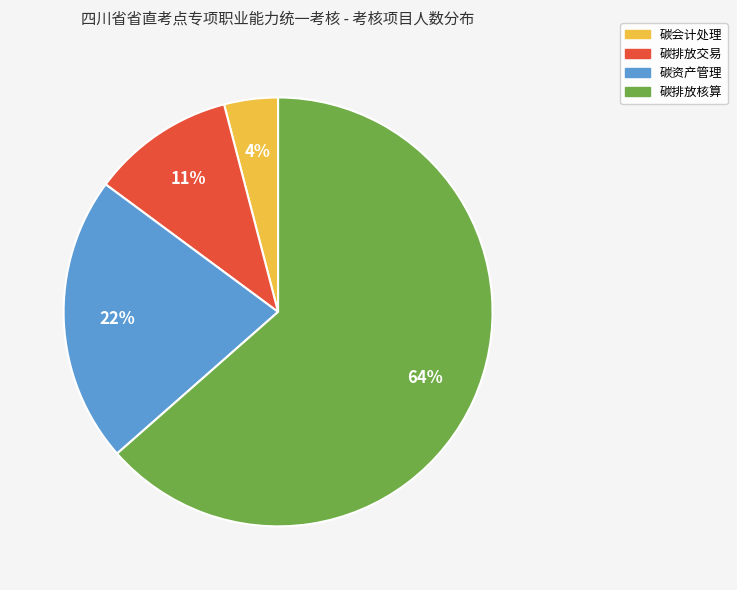

To the nearest percent, what is the average slice percentage?

25%